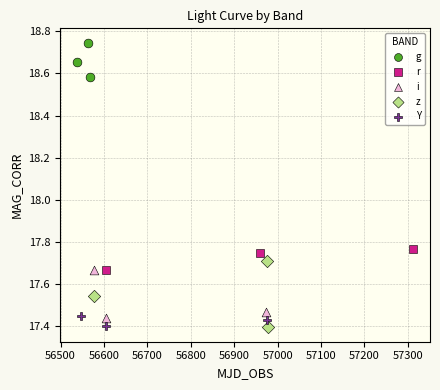

Which series contains the highest Y value?

g